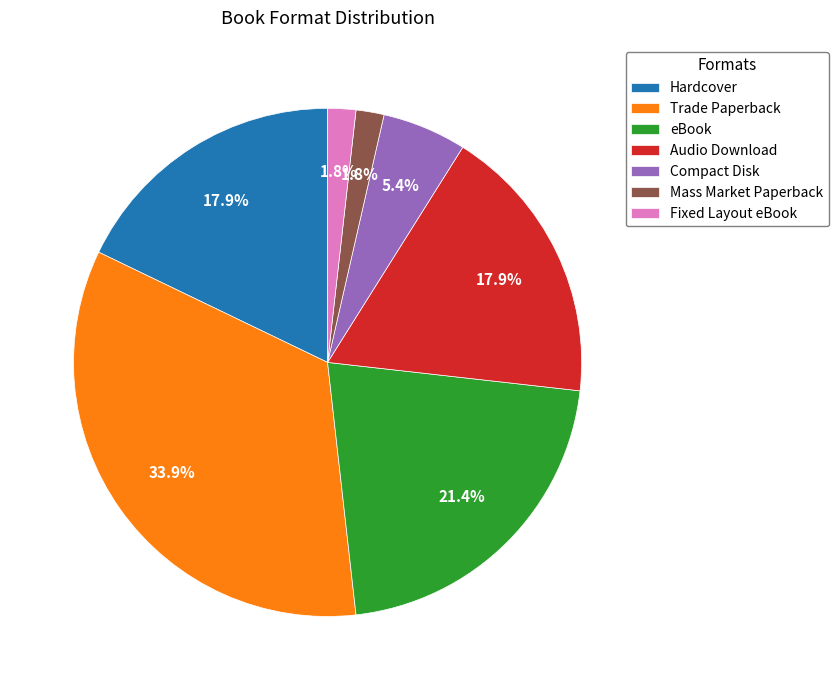

Count the number of slices in the pie.

7